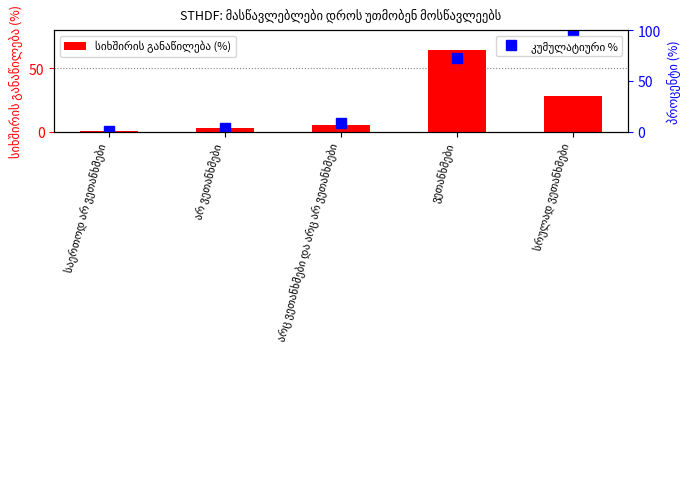

What is the label of the 1st bar from the left?

საერთოდ არ ვეთანხმები